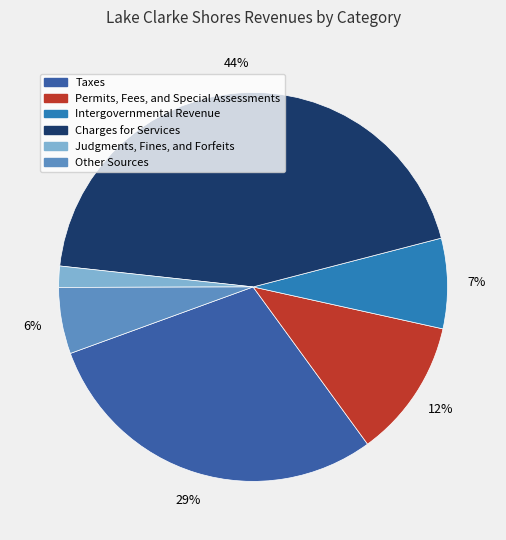

Does Permits, Fees, and Special Assessments represent more than half of the total?

No